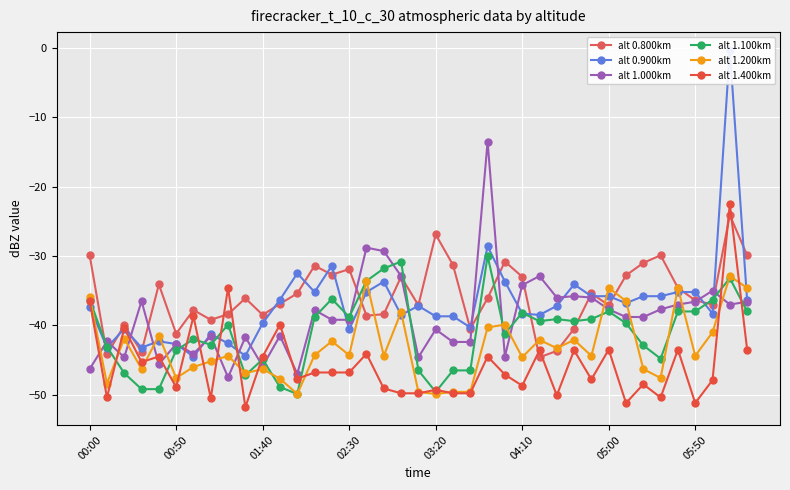

At which label is alt 1.000km closest to -30?

17